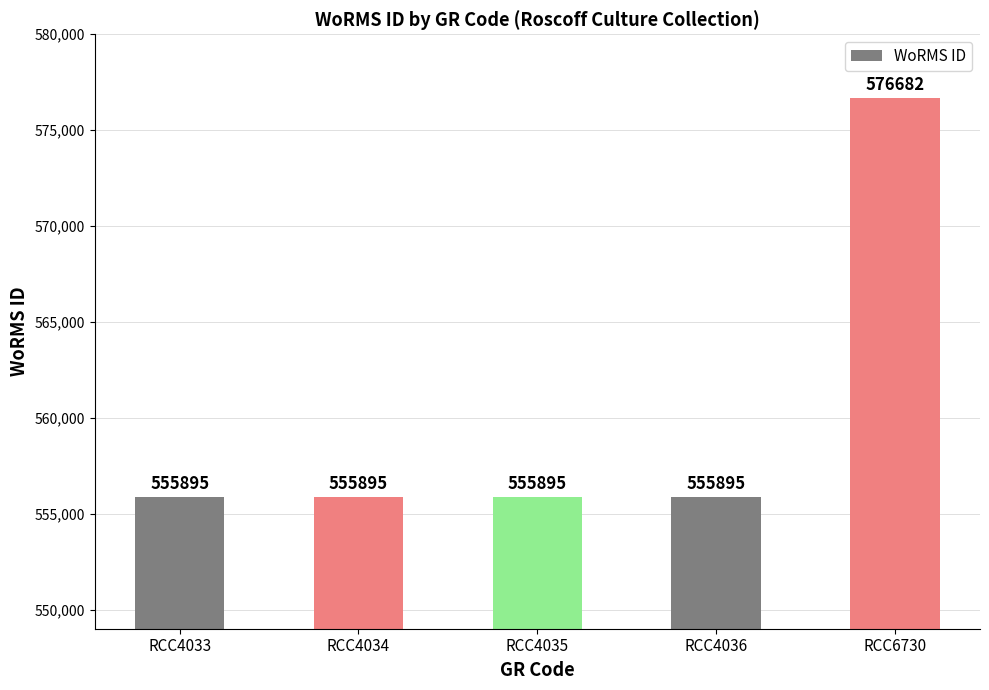

Approximately how many times larger is the value at RCC6730 compared to RCC4034?

1.0